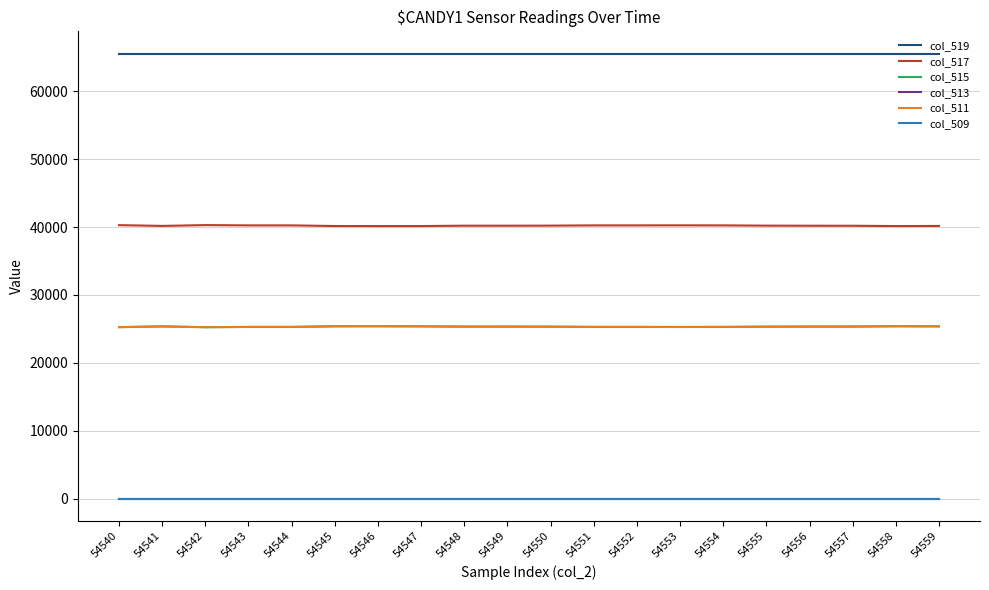

Does the chart display data point markers on the line(s)?

No